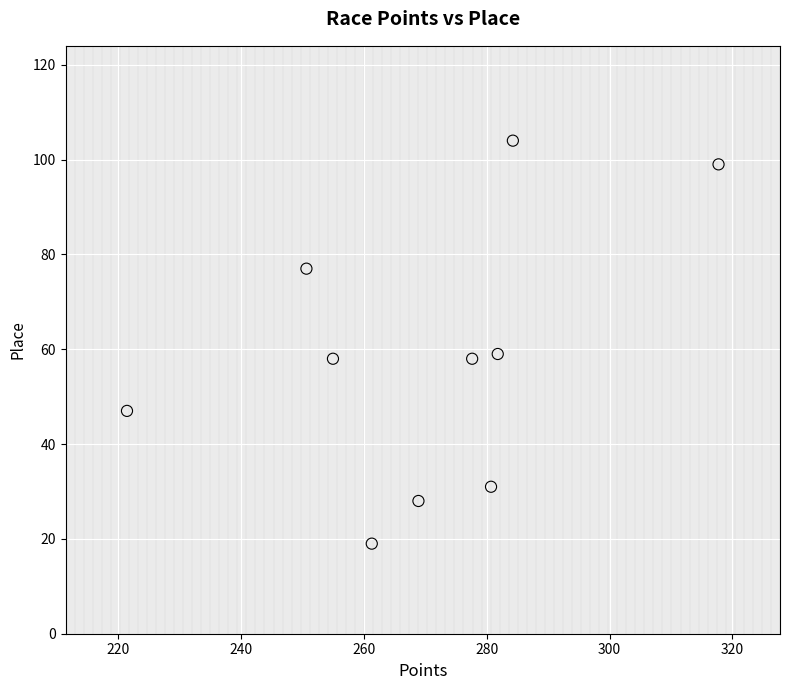

What is the average Y value?

58